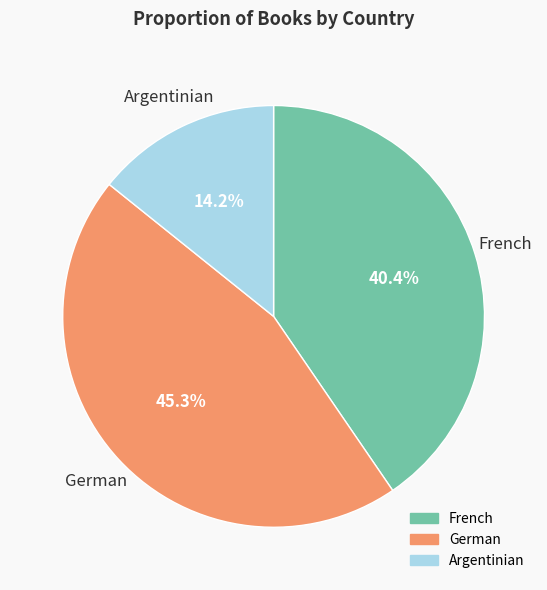

What is the ratio of the value at Argentinian to the value at German?

0.3